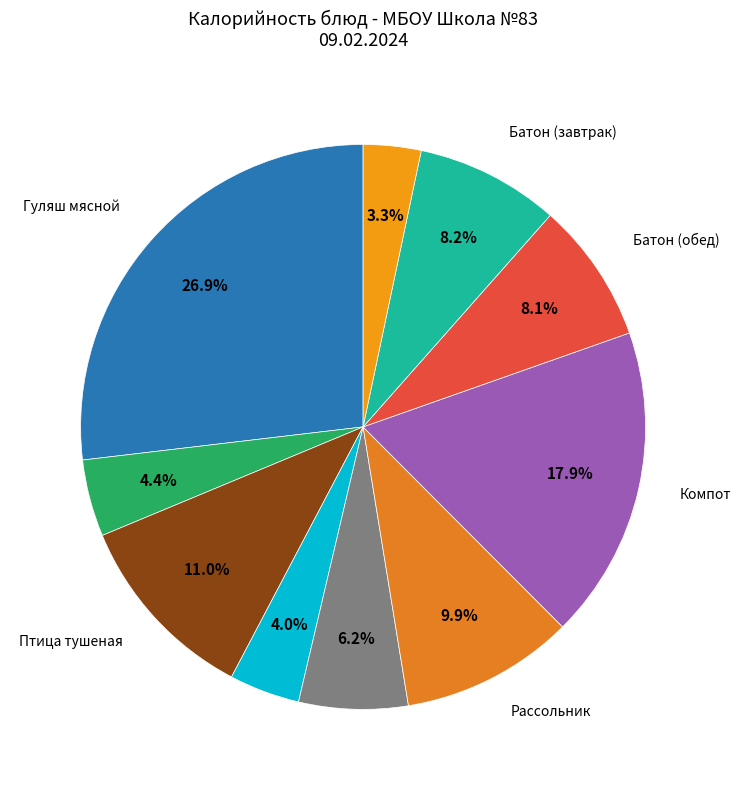

How many segments does this pie chart have?

10